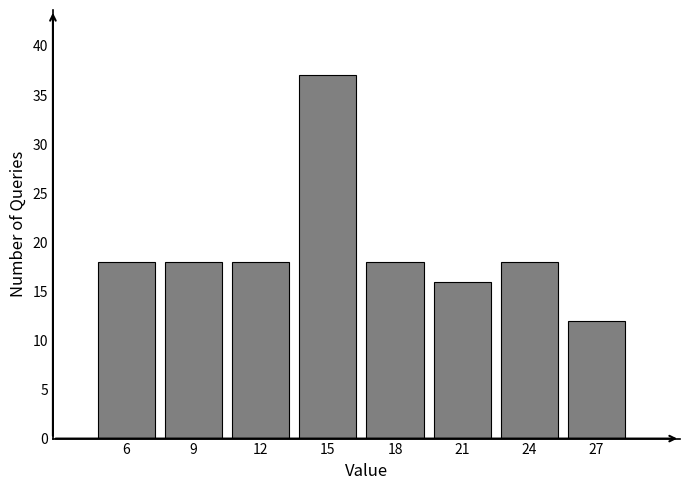

Reading left to right, extract all data points from this chart.

6=18	9=18	12=18	15=37	18=18	21=16	24=18	27=12